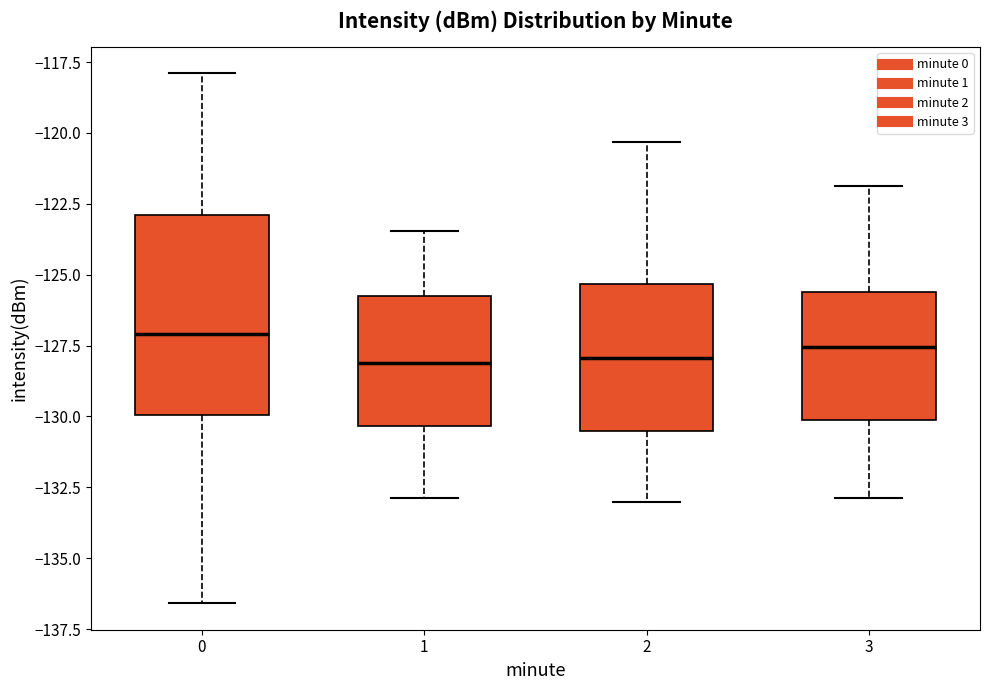

Reading left to right, transcribe this box plot: for each box, give where its median line is, the range the box spans, and where its two whiskers end, as read against the y-axis. The values are not printed on the chart, so give them approximately, as read against the axis.

0: median -127.0, box -130.0 to -123.0, whiskers -136.5 to -118.0
1: median -128.0, box -130.5 to -126.0, whiskers -133.0 to -123.5
2: median -128.0, box -130.5 to -125.5, whiskers -133.0 to -120.5
3: median -127.5, box -130.0 to -125.5, whiskers -133.0 to -122.0